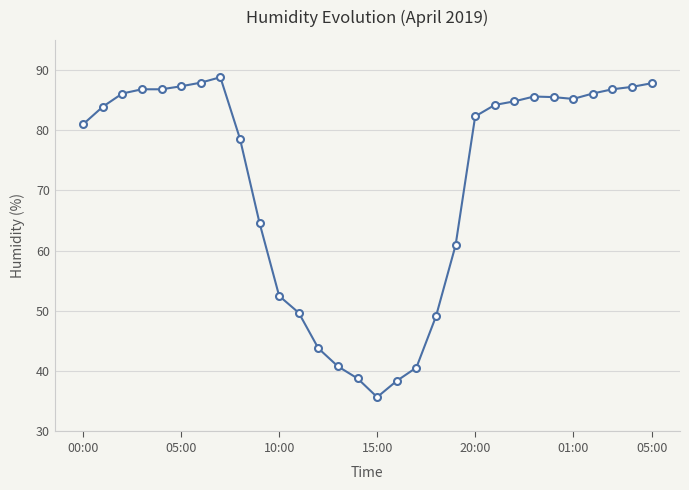

What is the smallest value displayed?

35.7